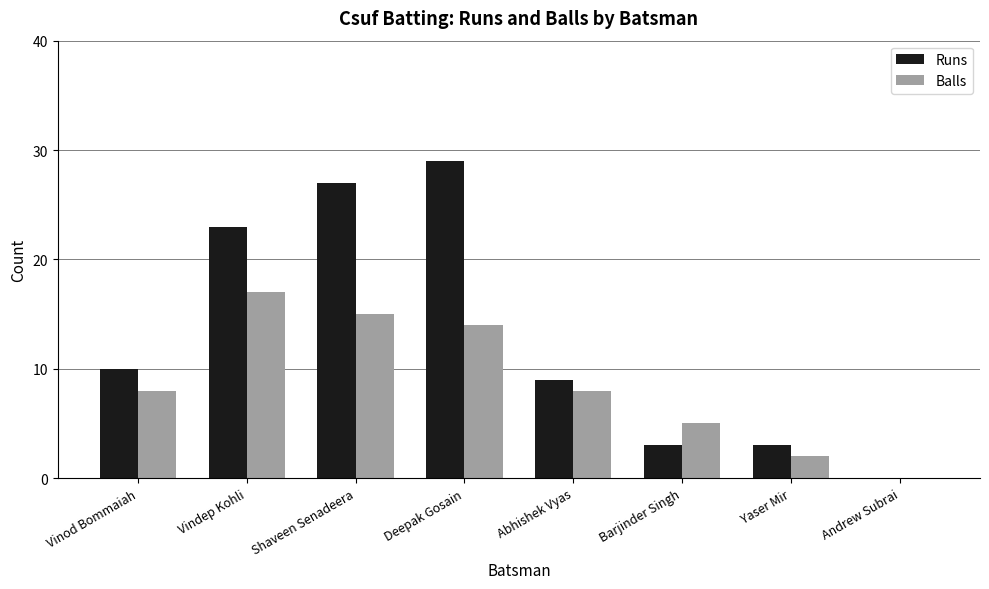

Reading left to right, transcribe all the data shown in this chart.

Runs: 10	23	27	29	9	3	3	0
Balls: 8	17	15	14	8	5	2	0